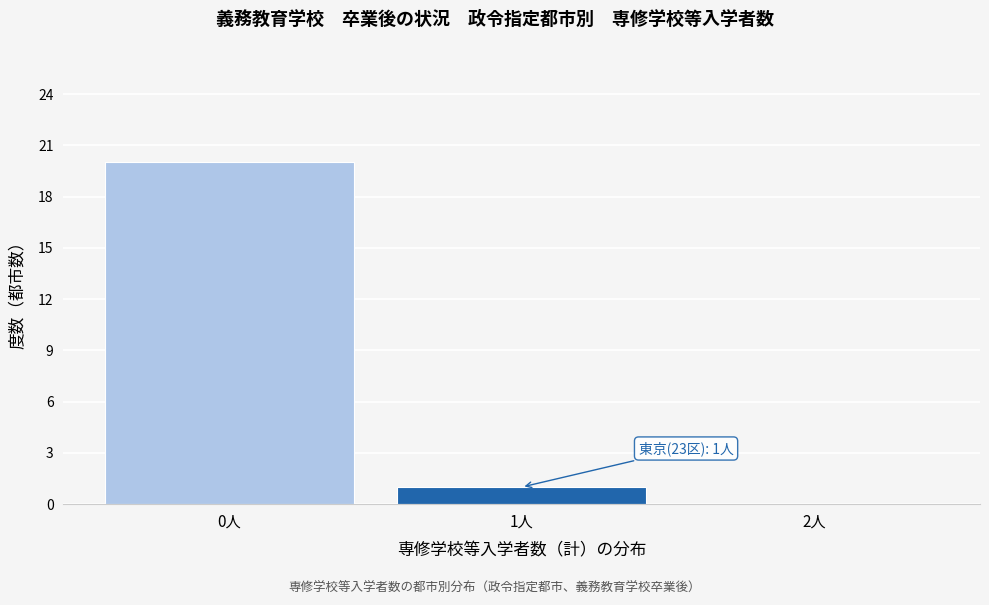

Reading right to left, extract all data points from this chart.

2人=0	1人=1	0人=20